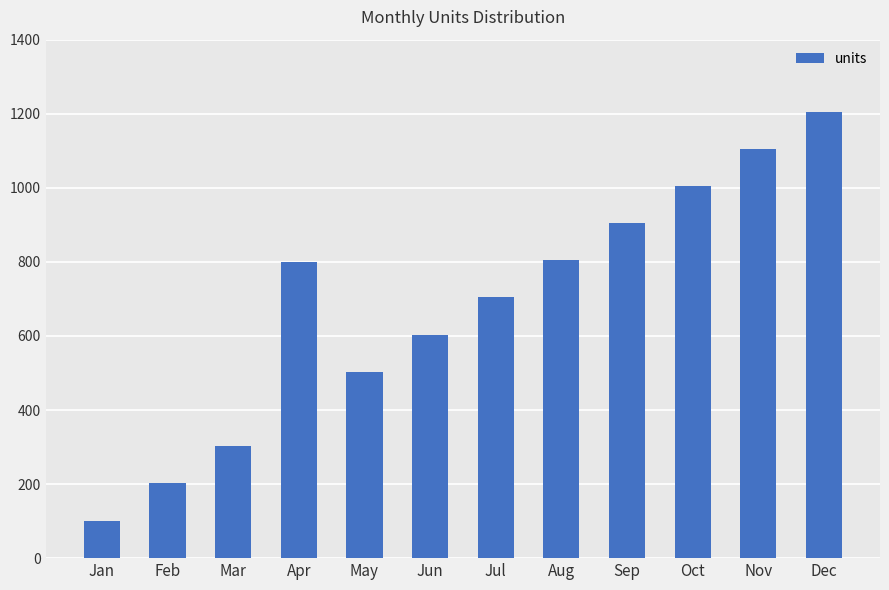

Does the chart contain stacked bars?

No